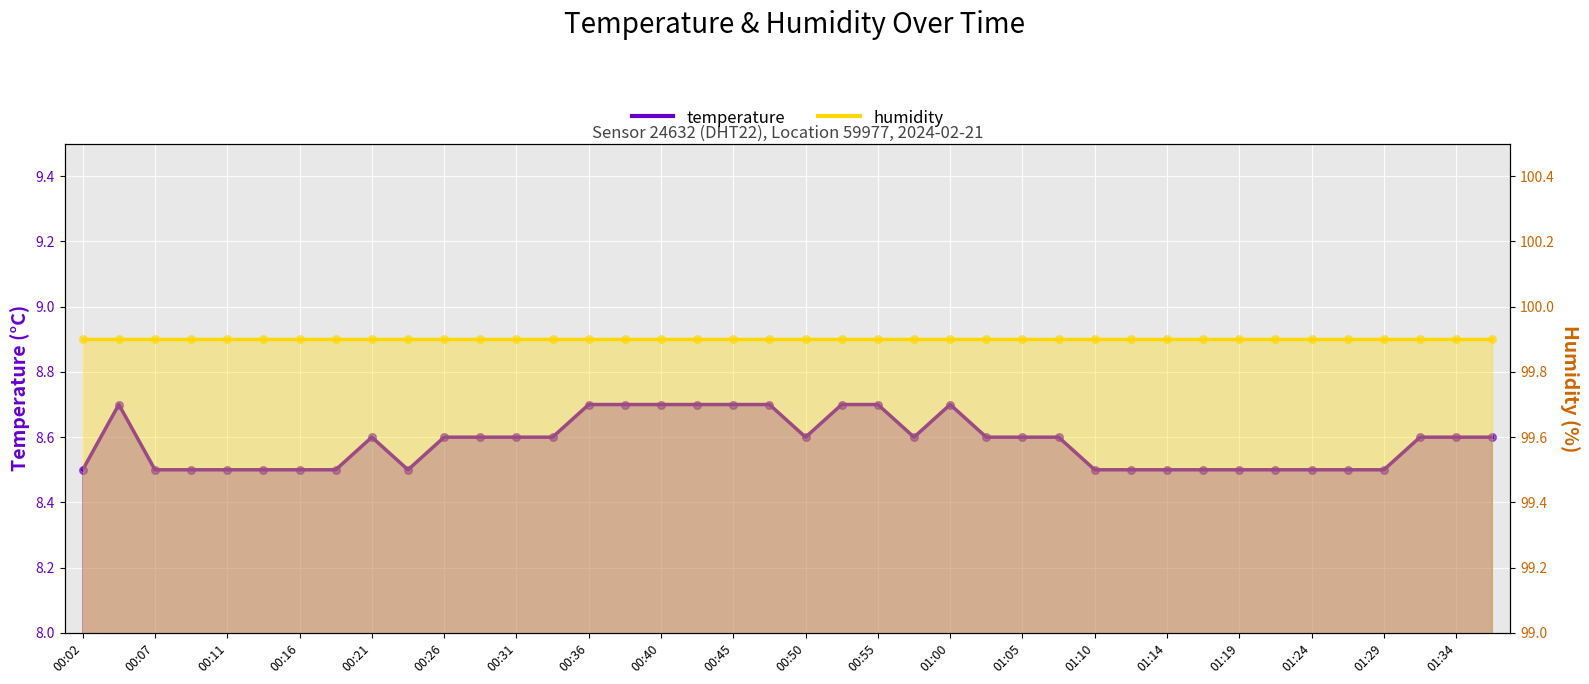

What is the change in value from 00:11 to 00:33?

+0.1